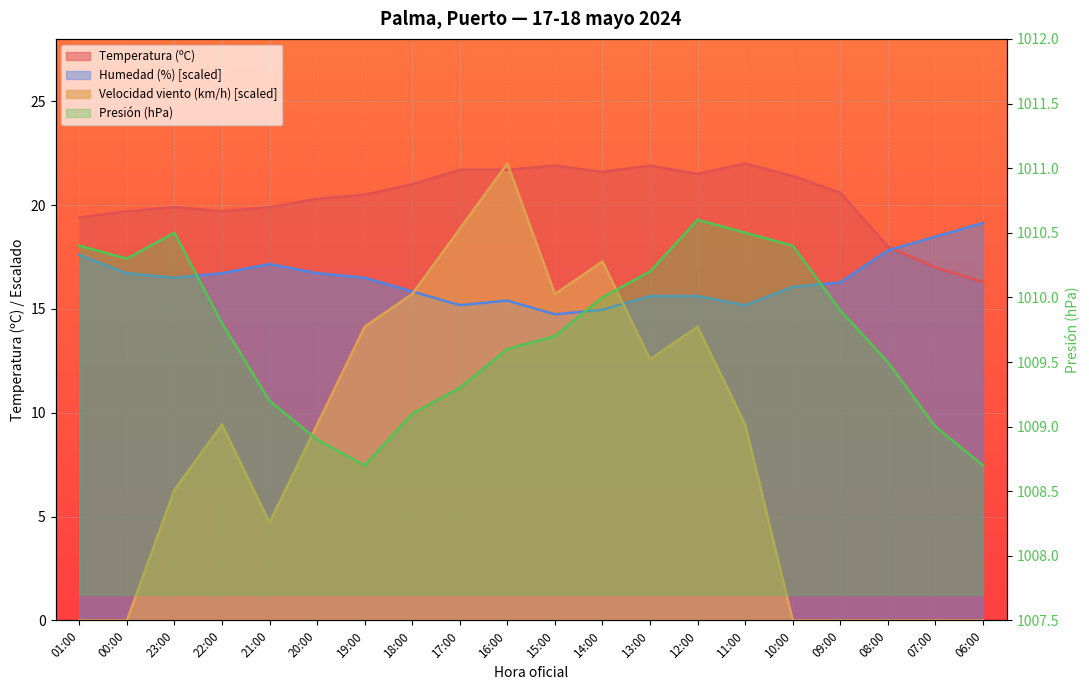

What is the label of the 9th point from the left?

17:00